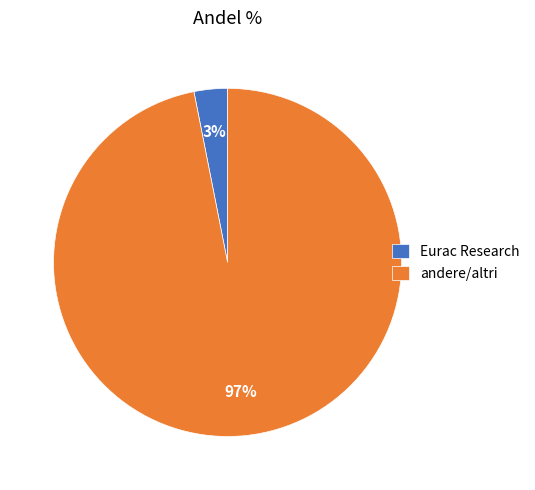

Is the sum of Eurac Research and andere/altri greater than half?

Yes